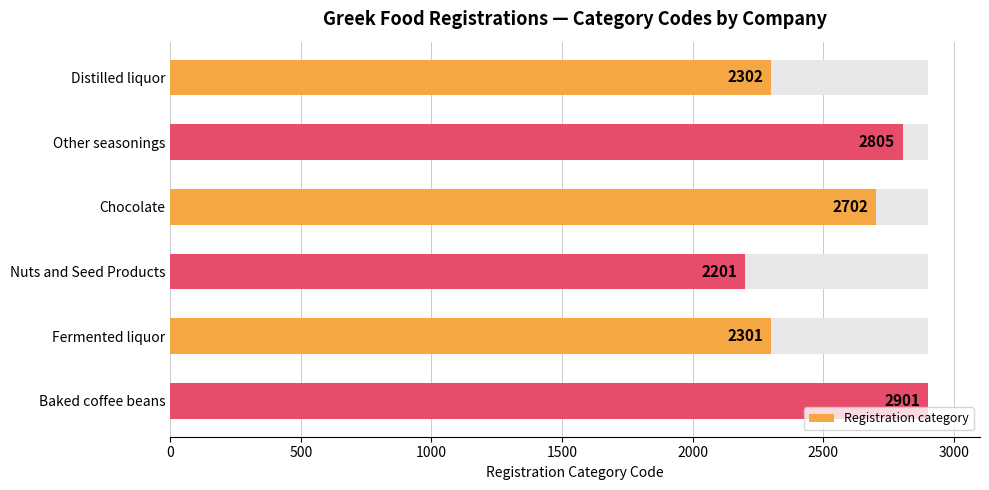

What value does the data have at Fermented liquor?

2301